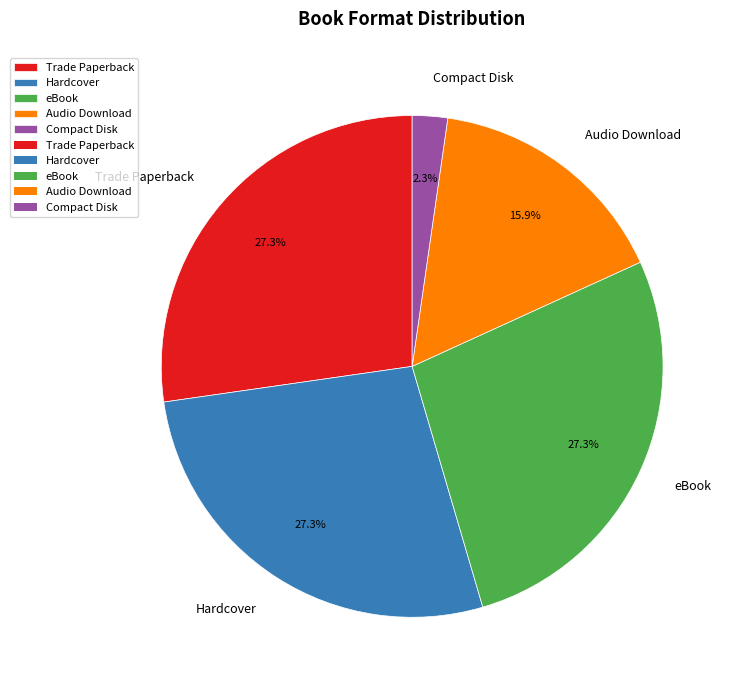

The Compact Disk slice represents 14% of the pie. True or false?

False